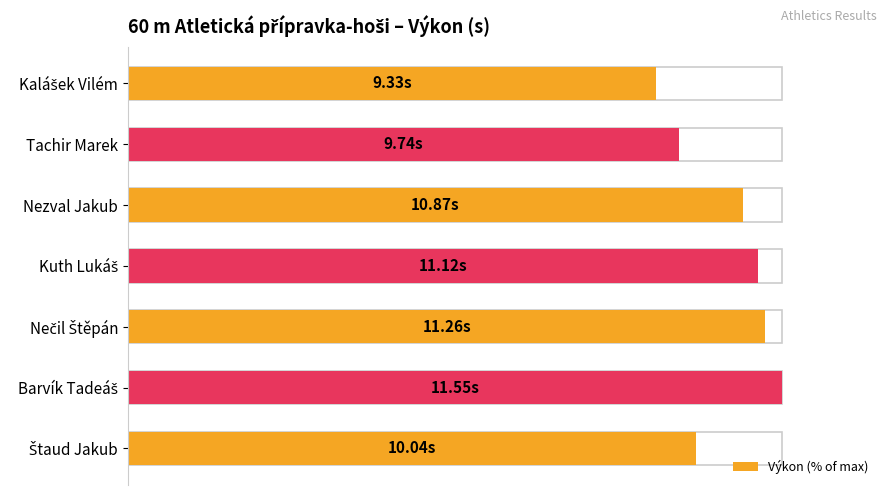

Reading left to right, extract all data points from this chart.

0=80.8	20=84.3	40=94.1	60=96.3	80=97.5	100=100.0	120=86.9